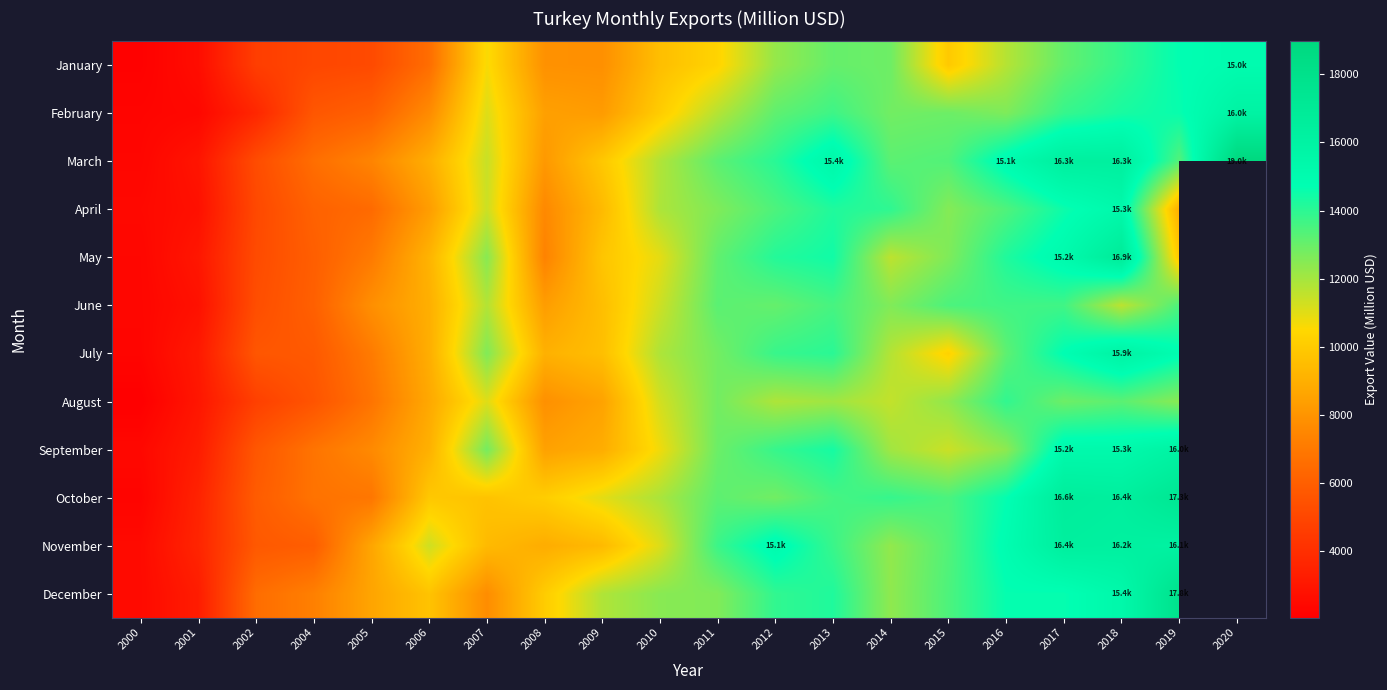

What is the difference between the maximum and minimum values in the December series?

15357.7